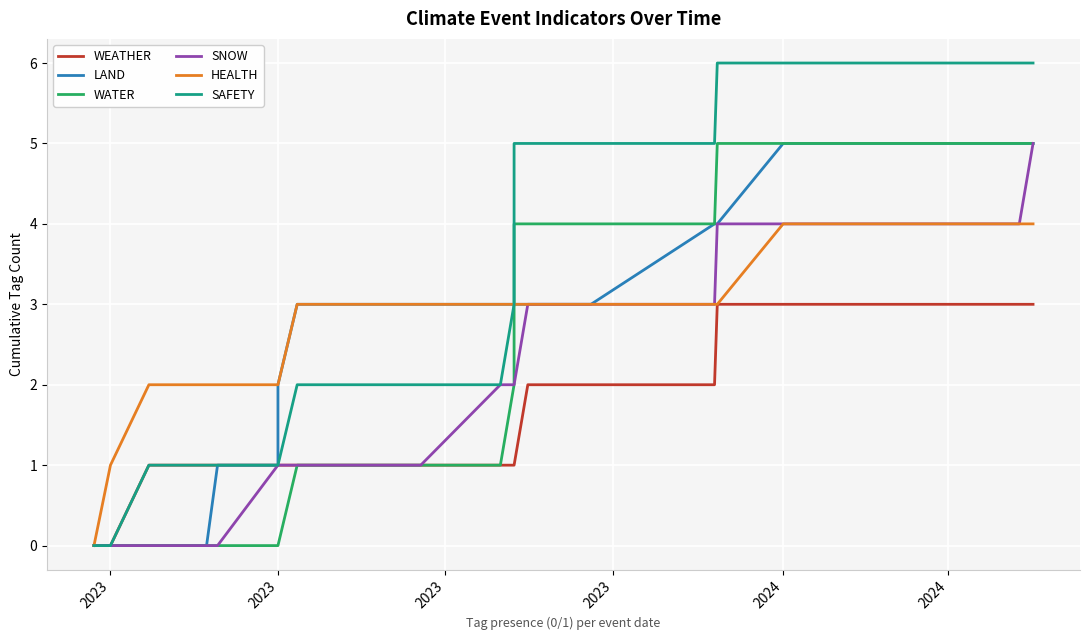

What is the sum of all WEATHER values?

33